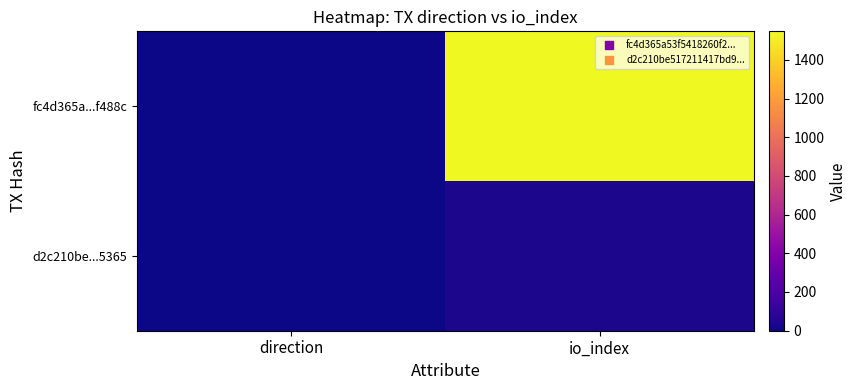

Which series has the largest total across all categories?

fc4d365a...f488c